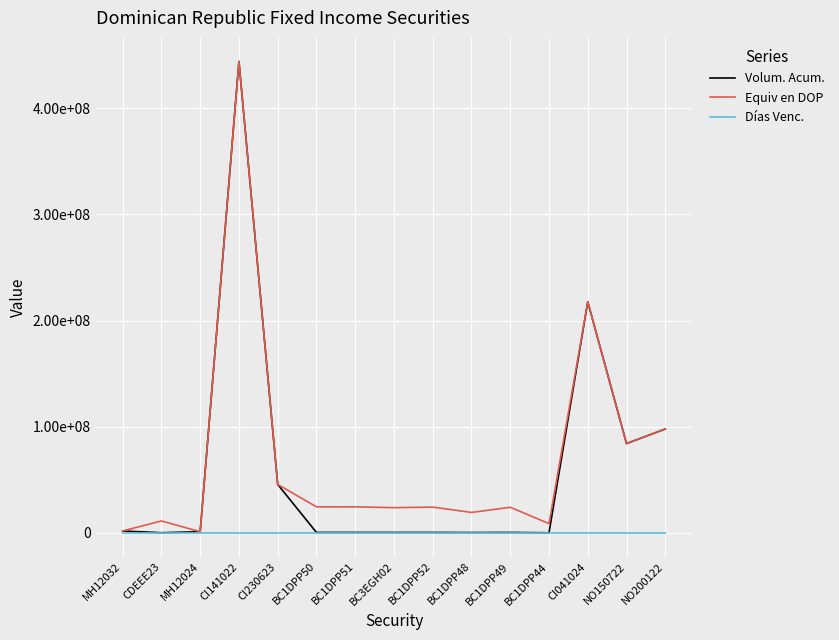

Where is the first local maximum for Equiv en DOP?

CDEEE23